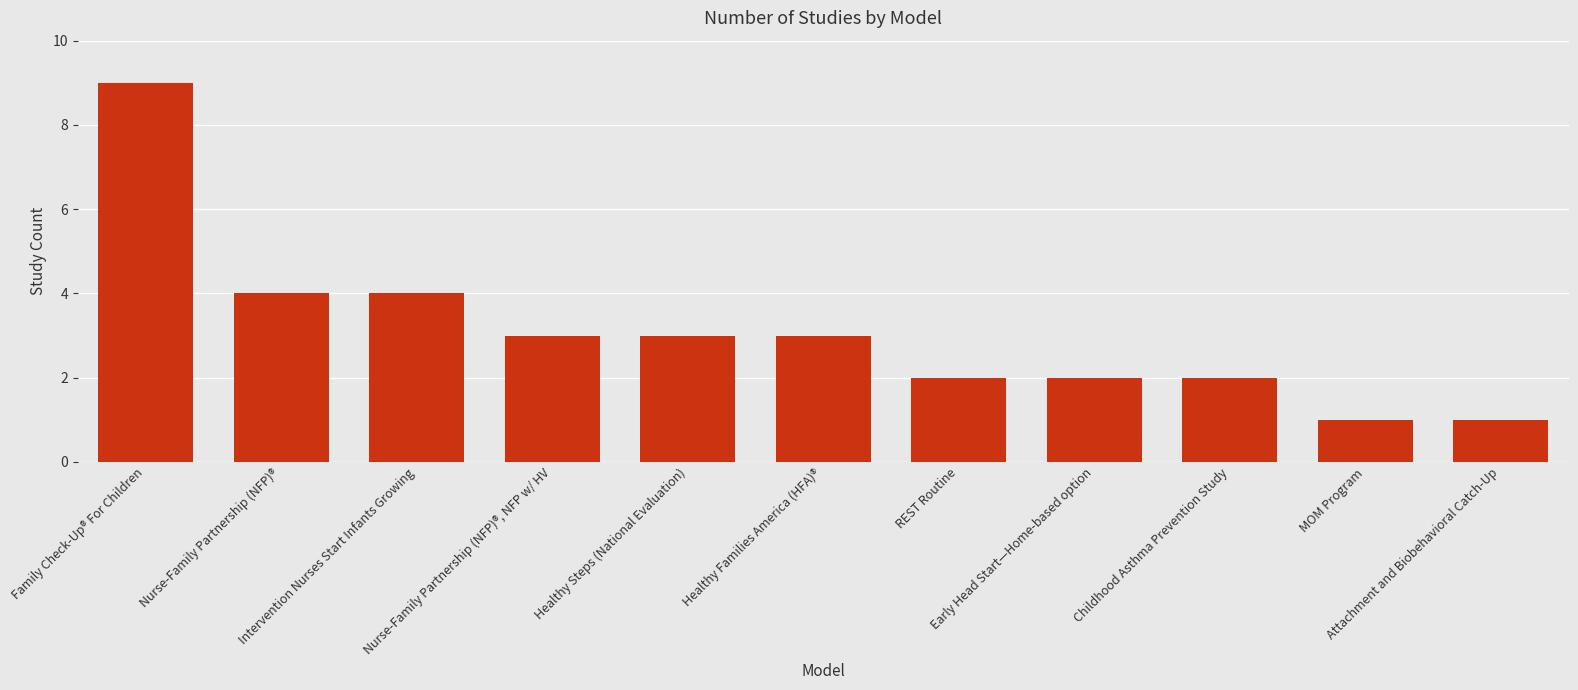

What is the greatest value displayed?

9